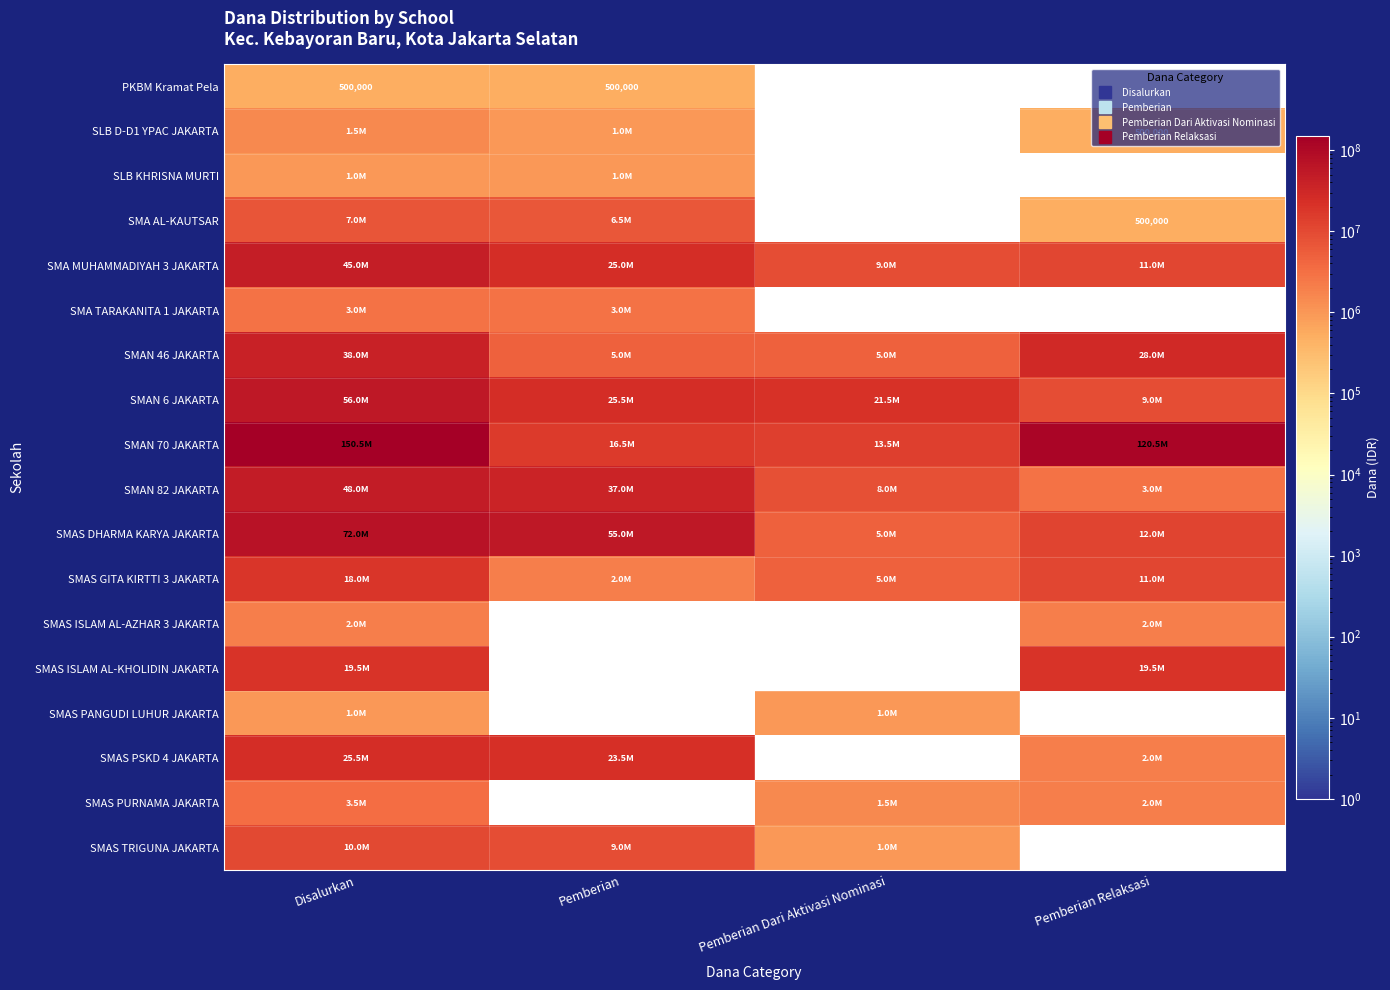

At which label does SMAN 6 JAKARTA reach its minimum?

Pemberian Relaksasi